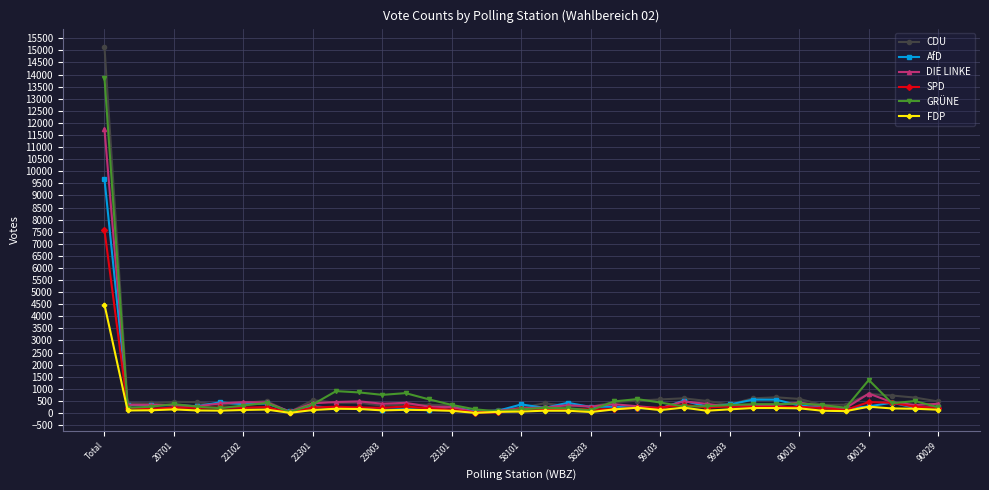

Which series has the largest range (max minus min)?

CDU